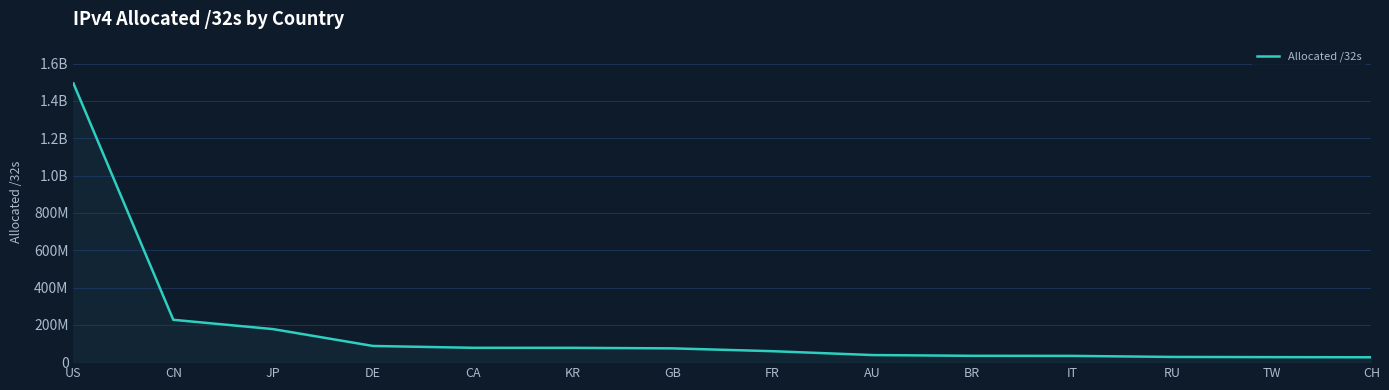

Is this an area chart (filled region under the line)?

Yes